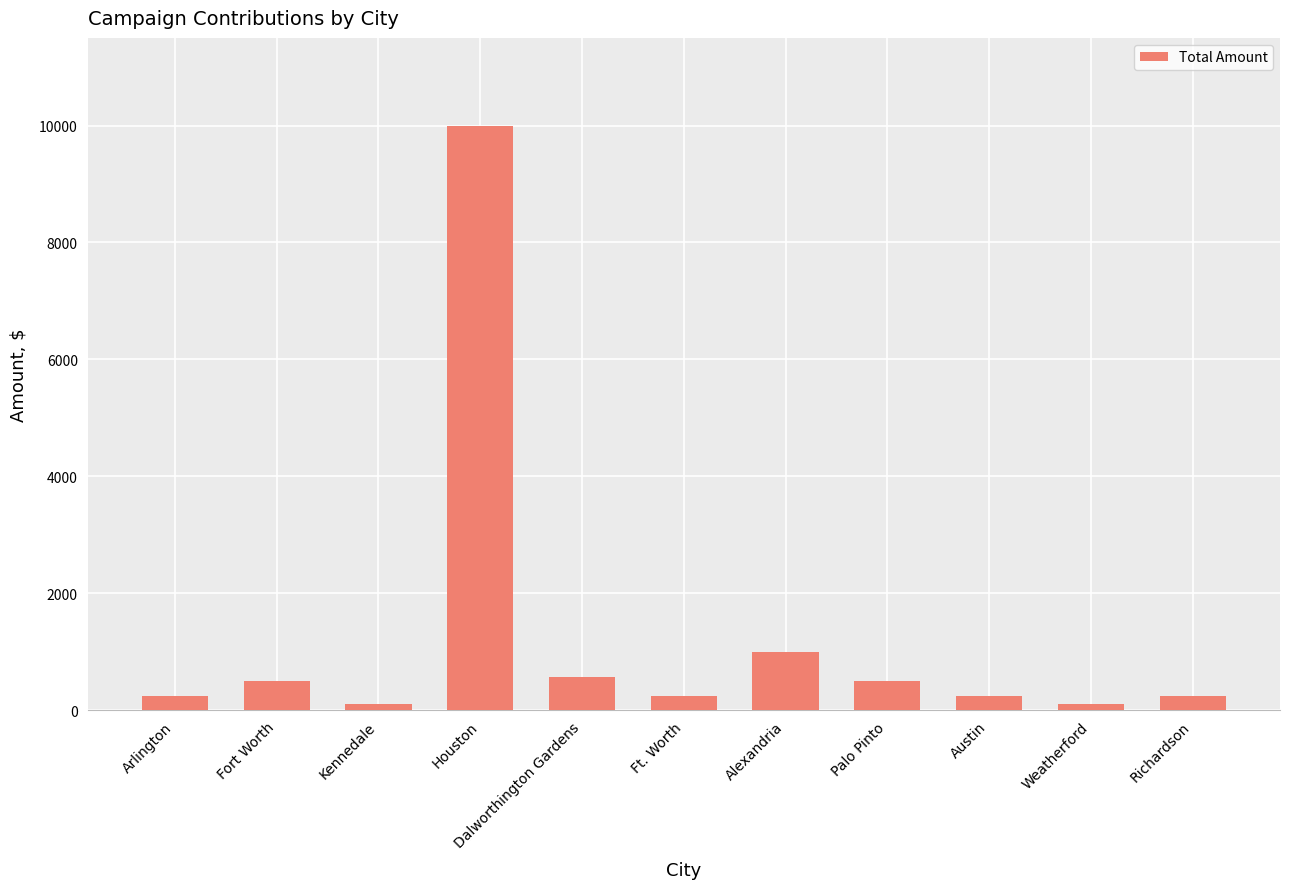

Reading left to right, extract all data points from this chart.

250	500	100	10000	566	250	1000	500	250	100	250